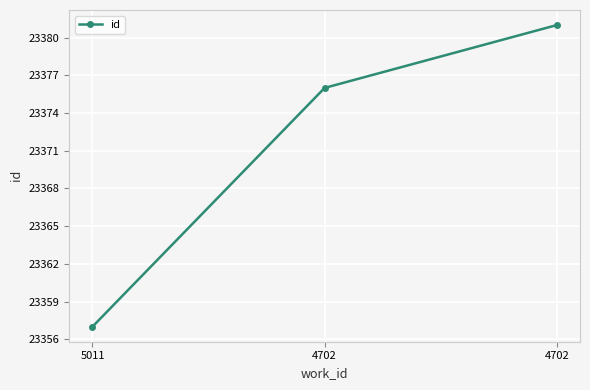

How many lines are shown in the chart?

1